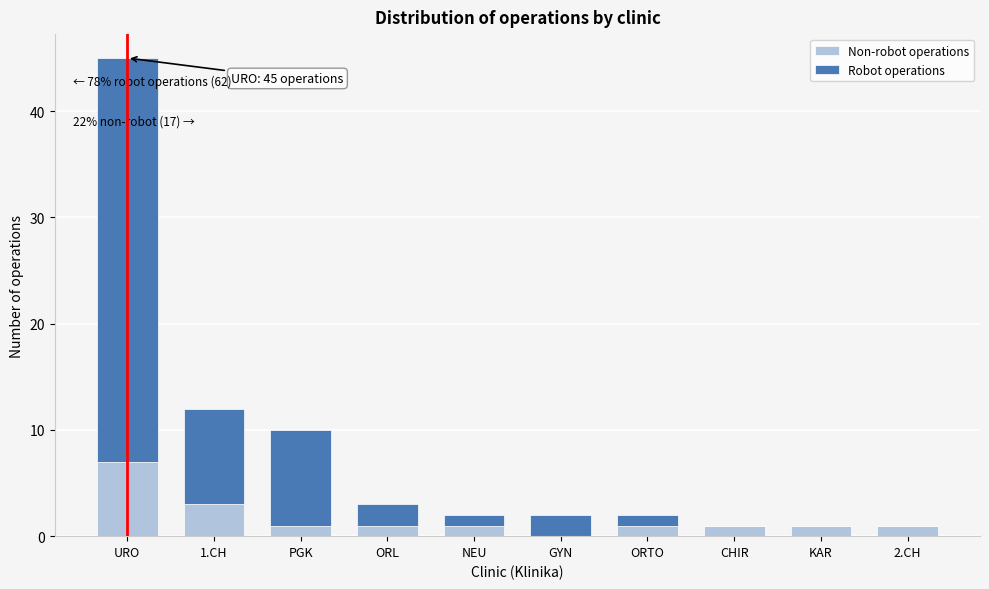

Reading left to right, what are the values for Non-robot operations?

URO=7	1.CH=3	PGK=1	ORL=1	NEU=1	GYN=0	ORTO=1	CHIR=1	KAR=1	2.CH=1